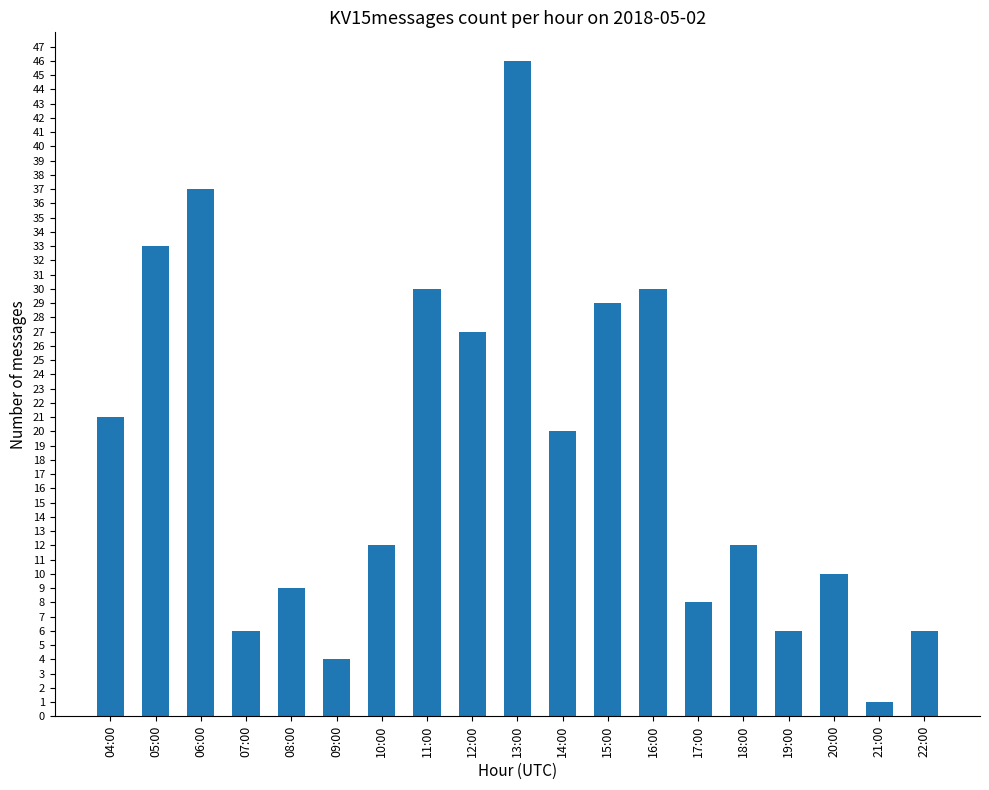

Does the chart contain any negative values?

No